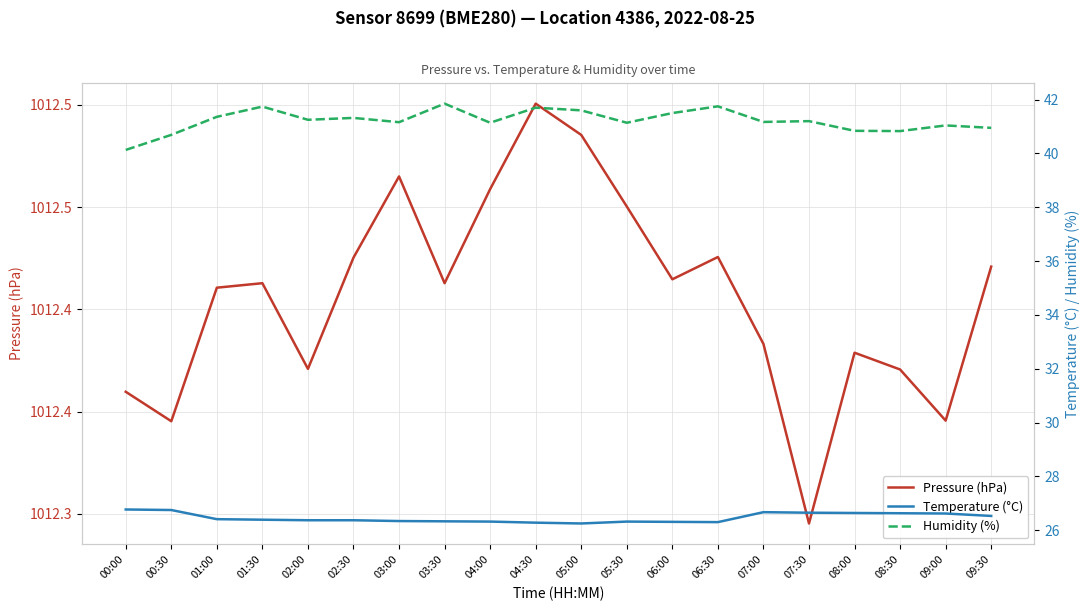

What is the difference between the second highest and minimum values in the Pressure (hPa) series?

0.2